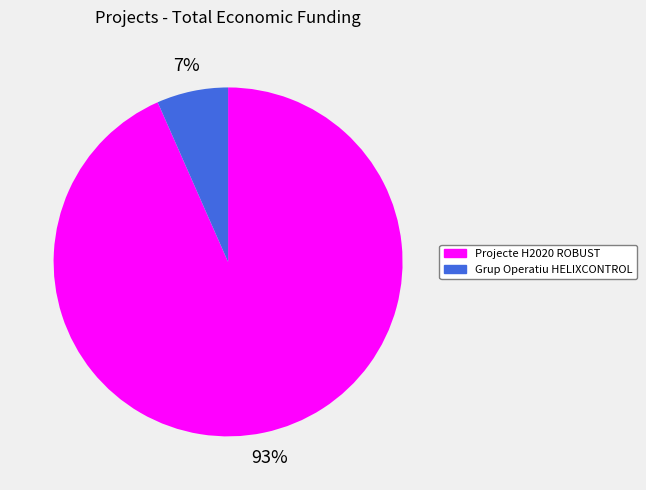

Rank the categories by value from highest to lowest.

Projecte H2020 ROBUST, Grup Operatiu HELIXCONTROL